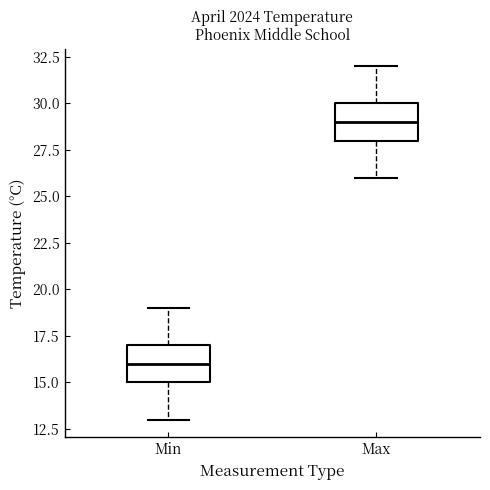

Reading left to right, read every box against the y-axis: the position of its median line, the range the box covers, and the ends of its whiskers. The values are not printed on the chart, so give them approximately, as read against the axis.

Min: median 16, box 15 to 17, whiskers 13 to 19
Max: median 29, box 28 to 30, whiskers 26 to 32